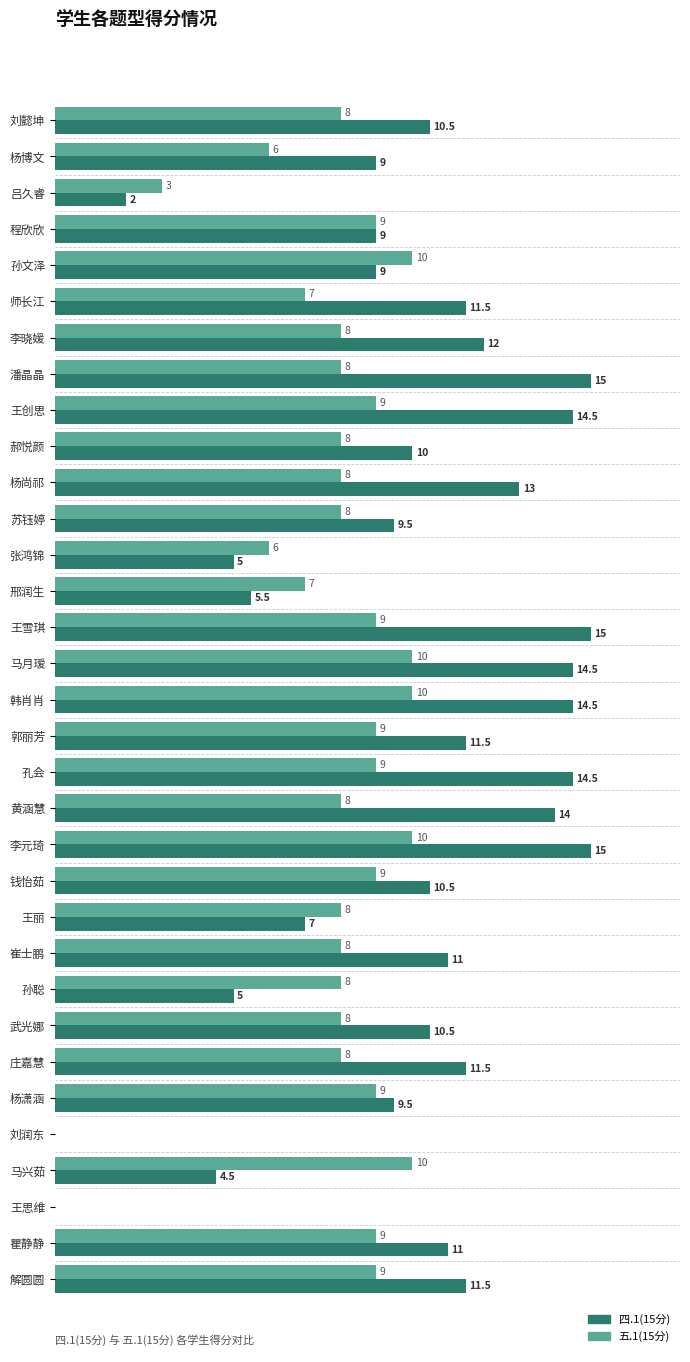

At which label is 四.1(15分) closest to 7?

王丽